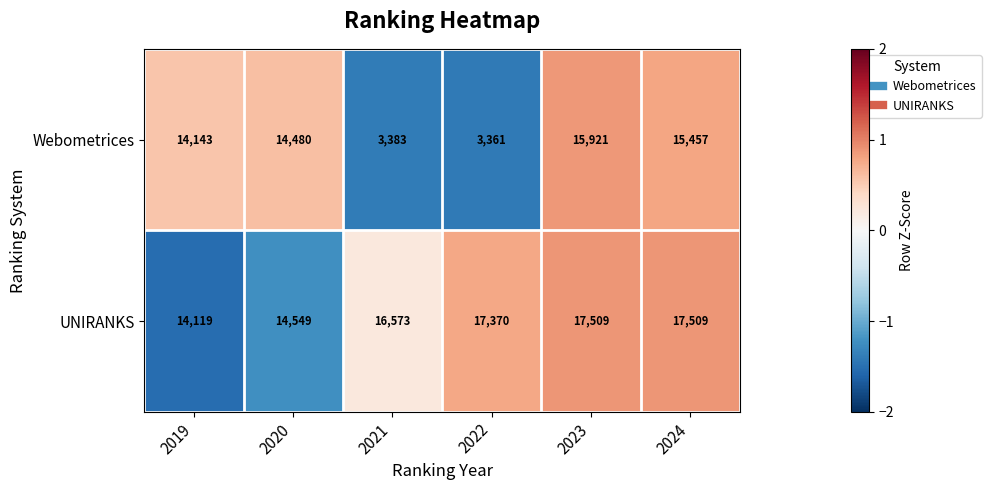

Rank the series by their average value, from lowest to highest.

Webometrices, UNIRANKS